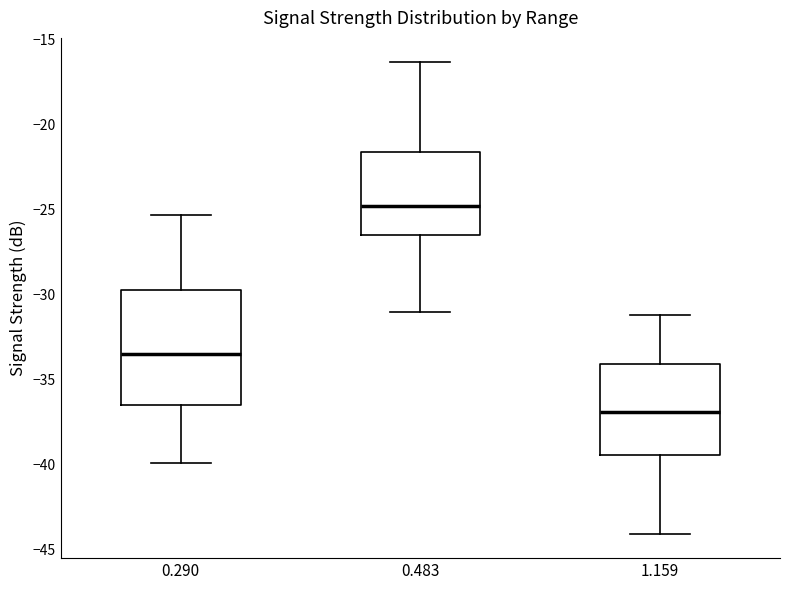

Where does the lower whisker of the box at x = 0.483 end on the y-axis? The values are not printed on the chart, so give them approximately, as read against the axis.

-31.0